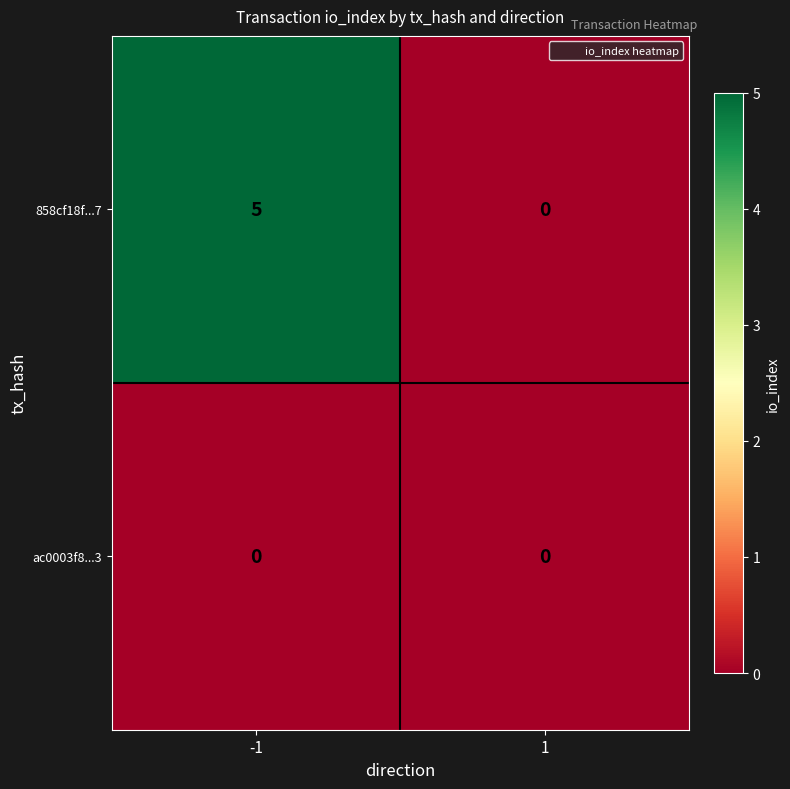

Which series has the largest range (max minus min)?

858cf18f...7